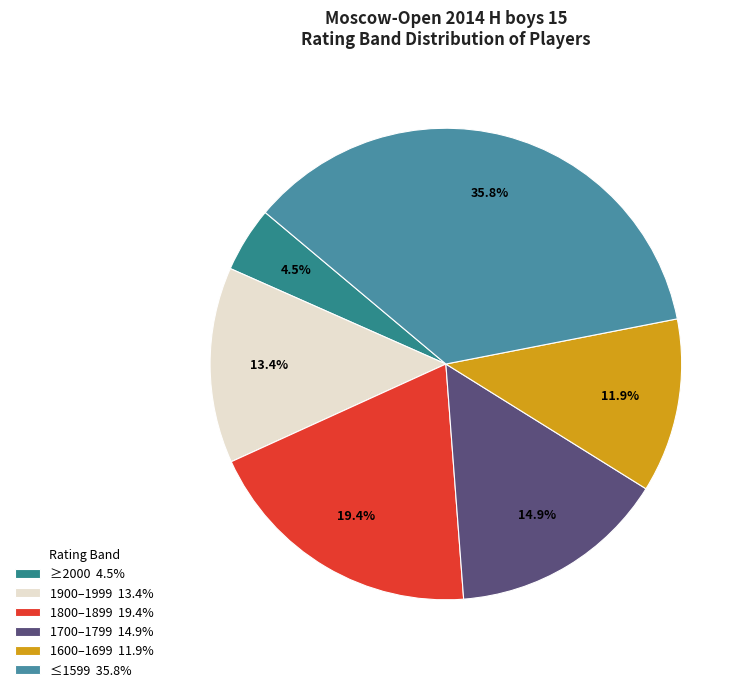

Rank the categories by value from highest to lowest.

≤1599 35.8%, 1800–1899 19.4%, 1700–1799 14.9%, 1900–1999 13.4%, 1600–1699 11.9%, ≥2000 4.5%